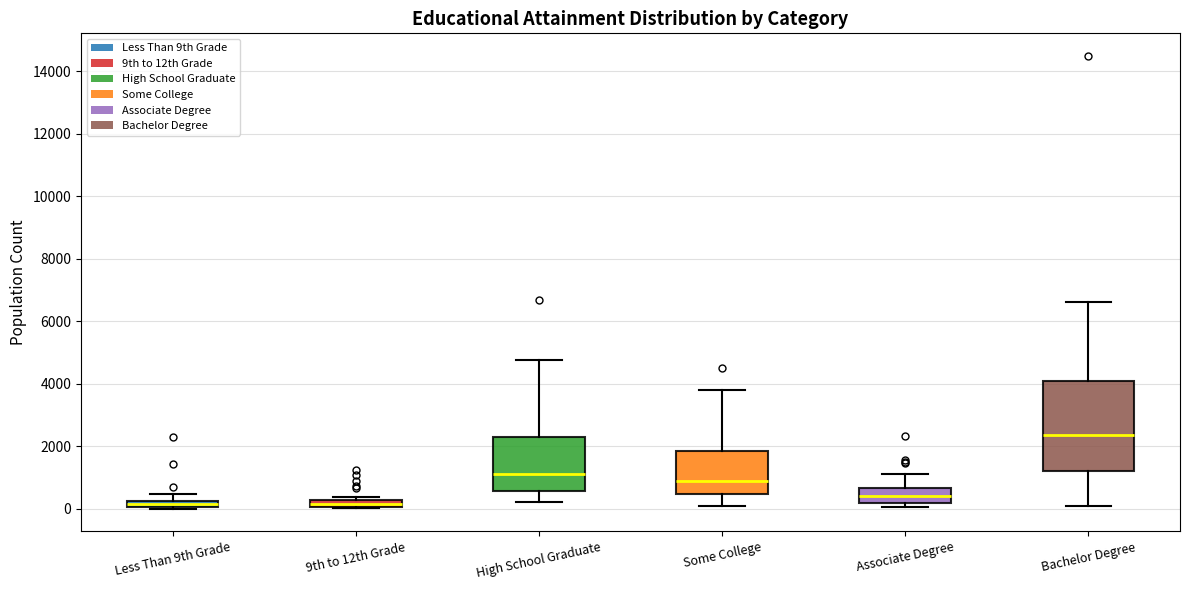

Where is the lower edge of the box for Less Than 9th Grade on the y-axis? The values are not printed on the chart, so give them approximately, as read against the axis.

0